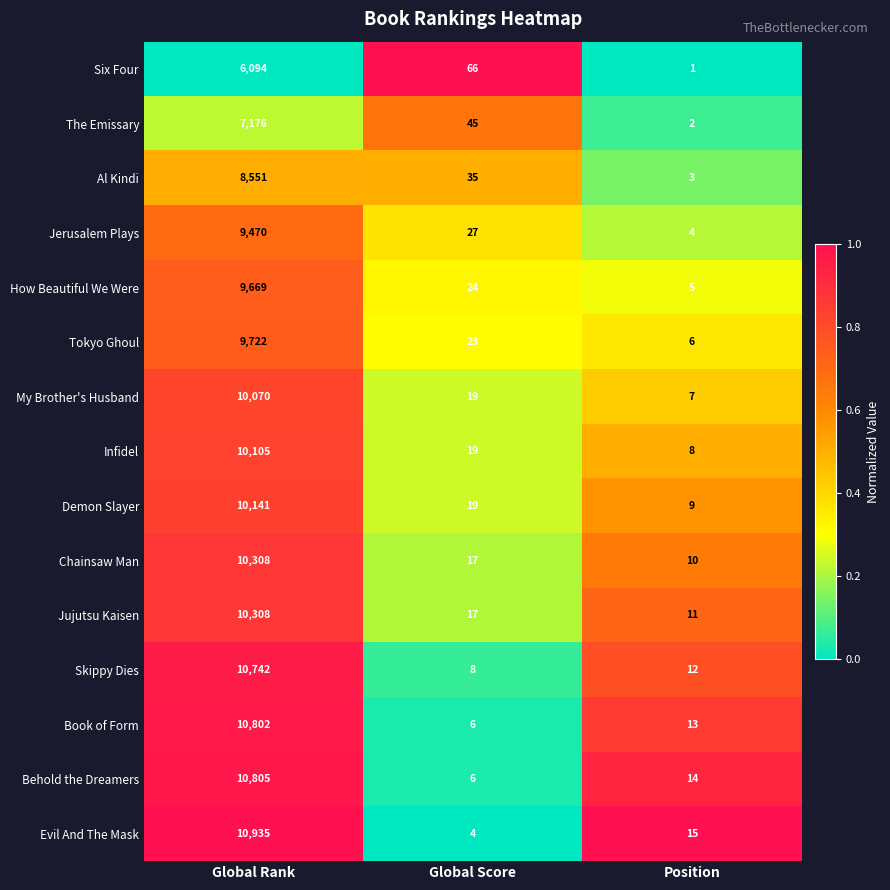

Where does the Tokyo Ghoul series first go above 23?

Global Rank